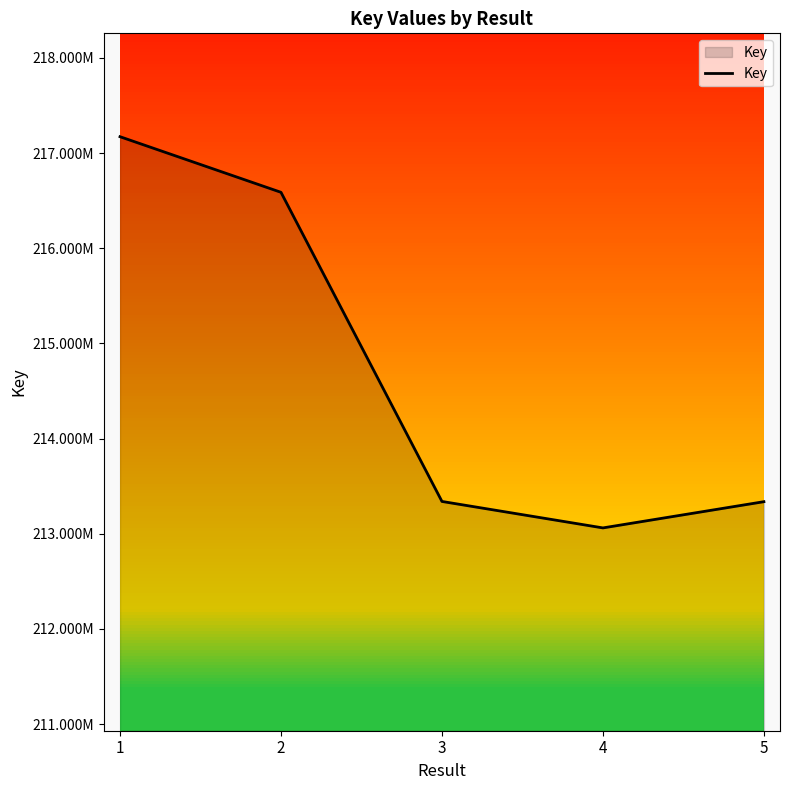

List the labels in order of value, largest first.

1, 2, 3, 5, 4